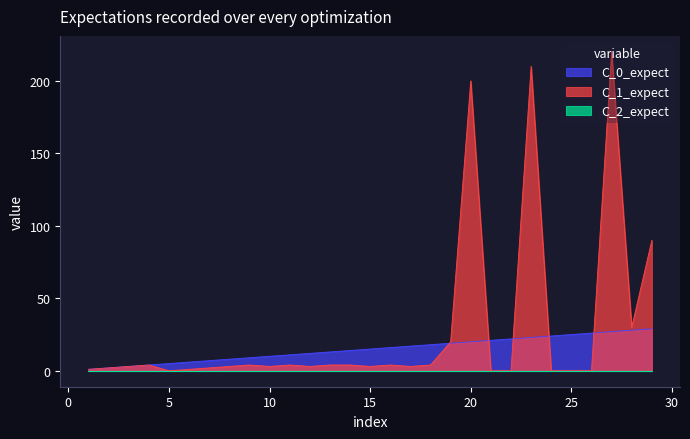

Which series has the widest spread of values?

C_1_expect